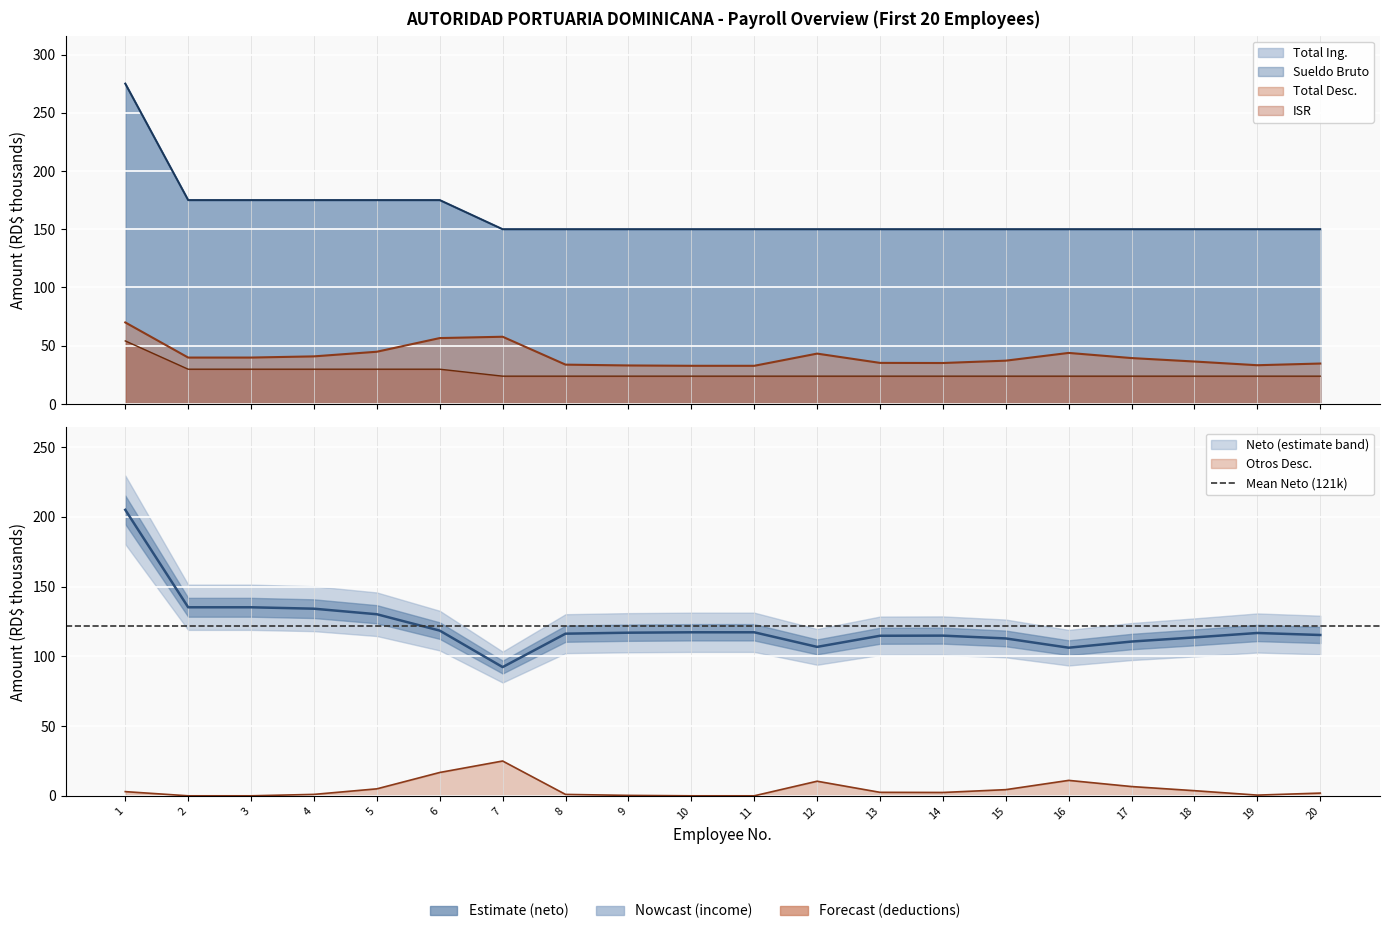

Between 10 and 18, which series saw the biggest shift?

Total Desc.